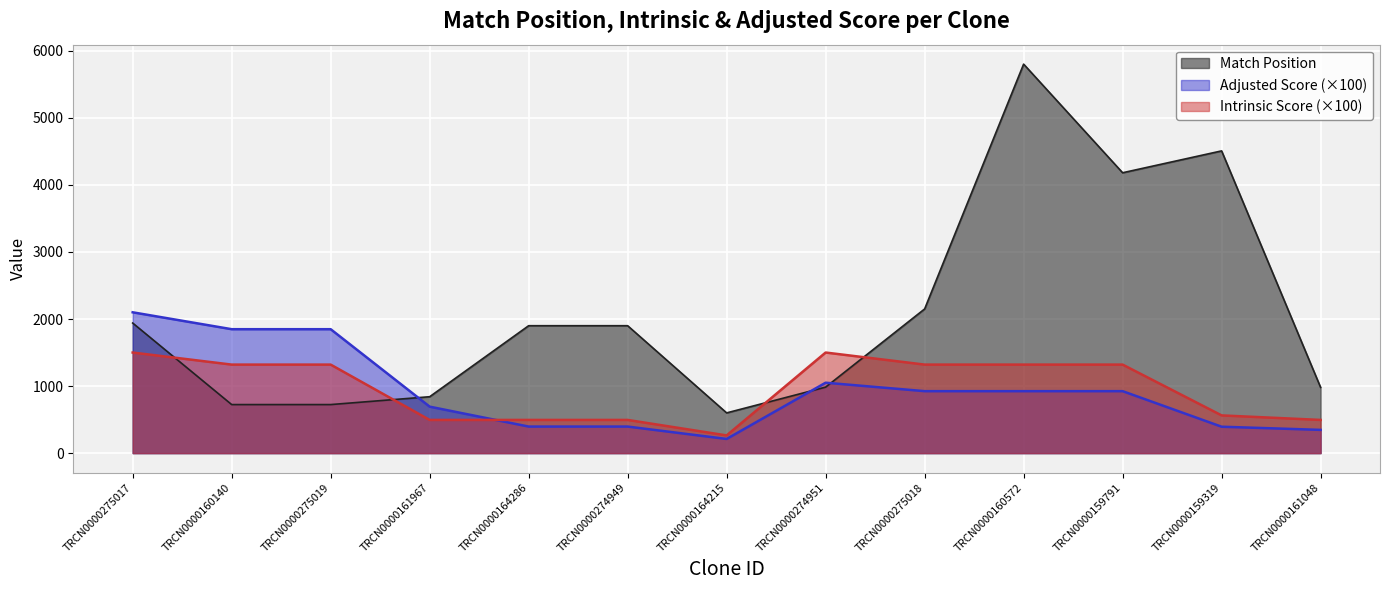

Rank the series at TRCN0000275019 from highest to lowest value.

Adjusted Score (×100), Intrinsic Score (×100), Match Position